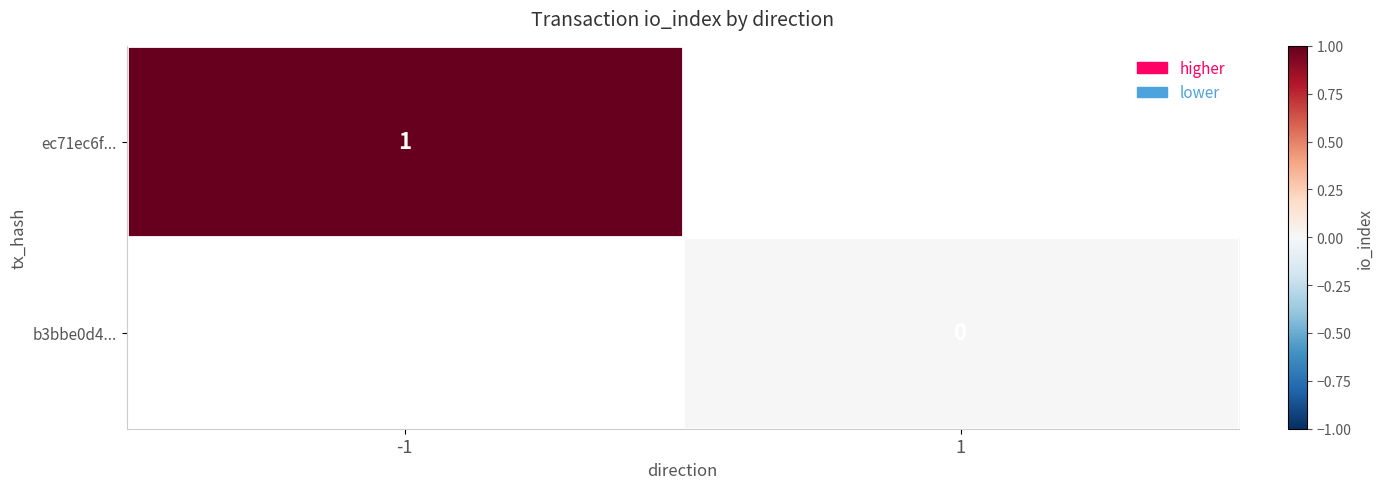

Is it true that ec71ec6f... equals 1 at -1?

True